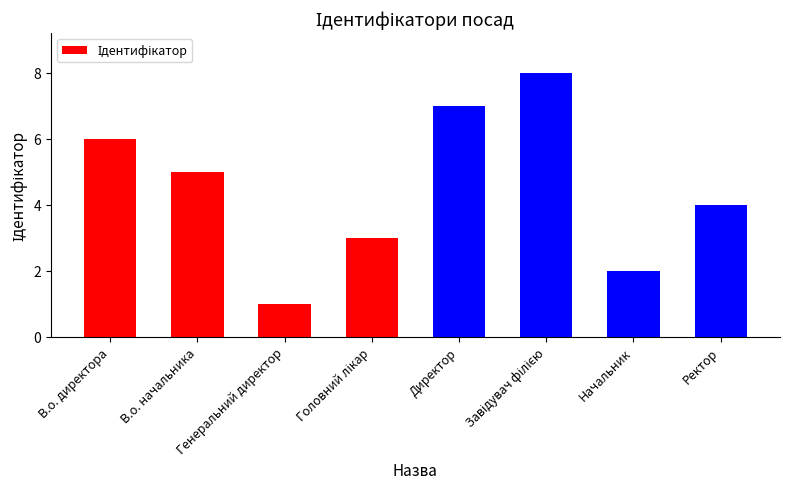

Reading right to left, transcribe all the data shown in this chart.

4	2	8	7	3	1	5	6